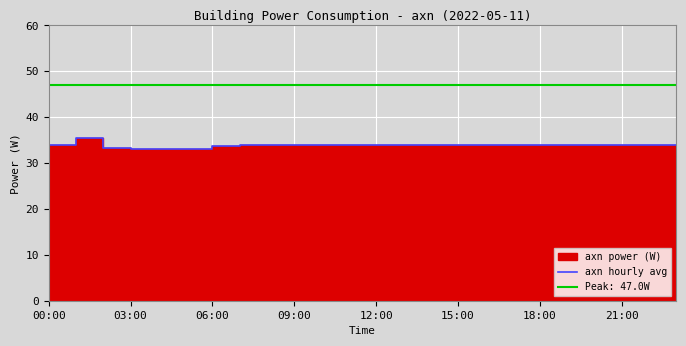

Approximately how many times larger is the value at 03:00 compared to 9?

1.0